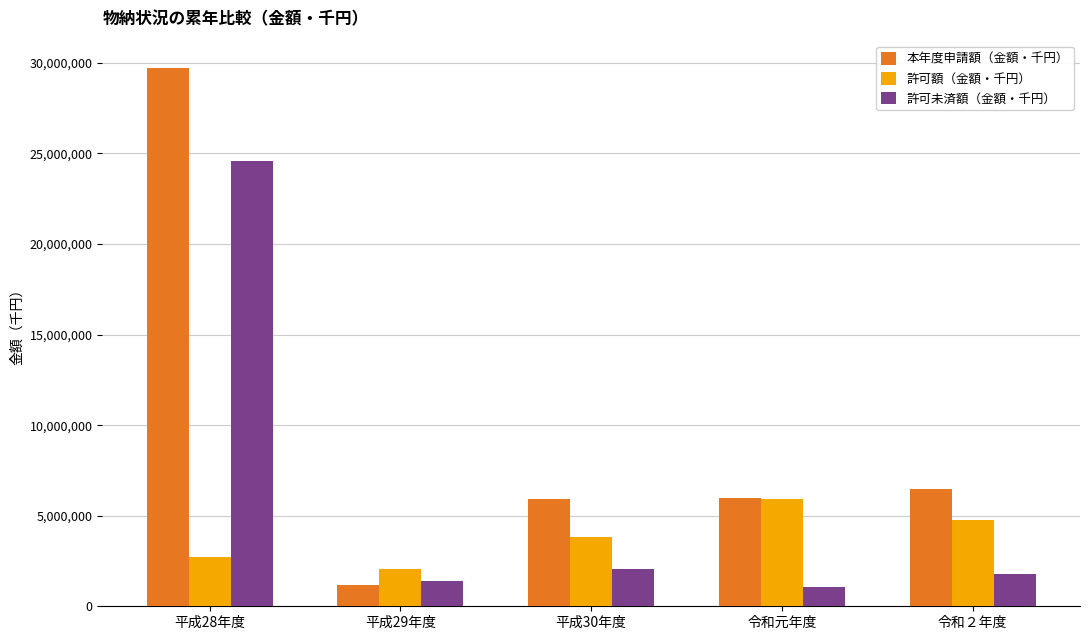

What is the maximum value shown in the chart?

29739879